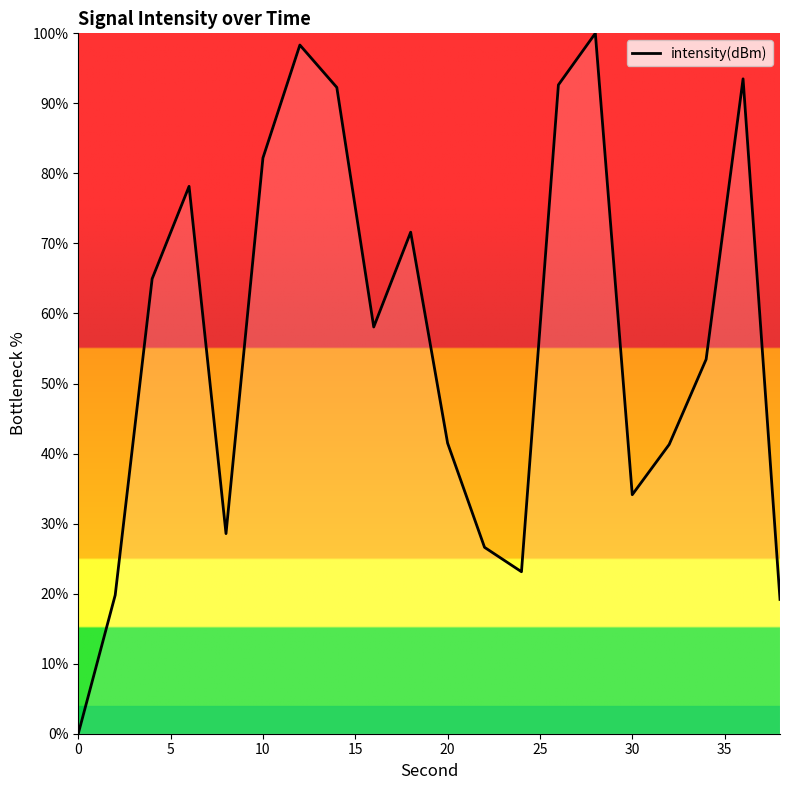

True or false: the data has more than 1 interior local peaks.

True